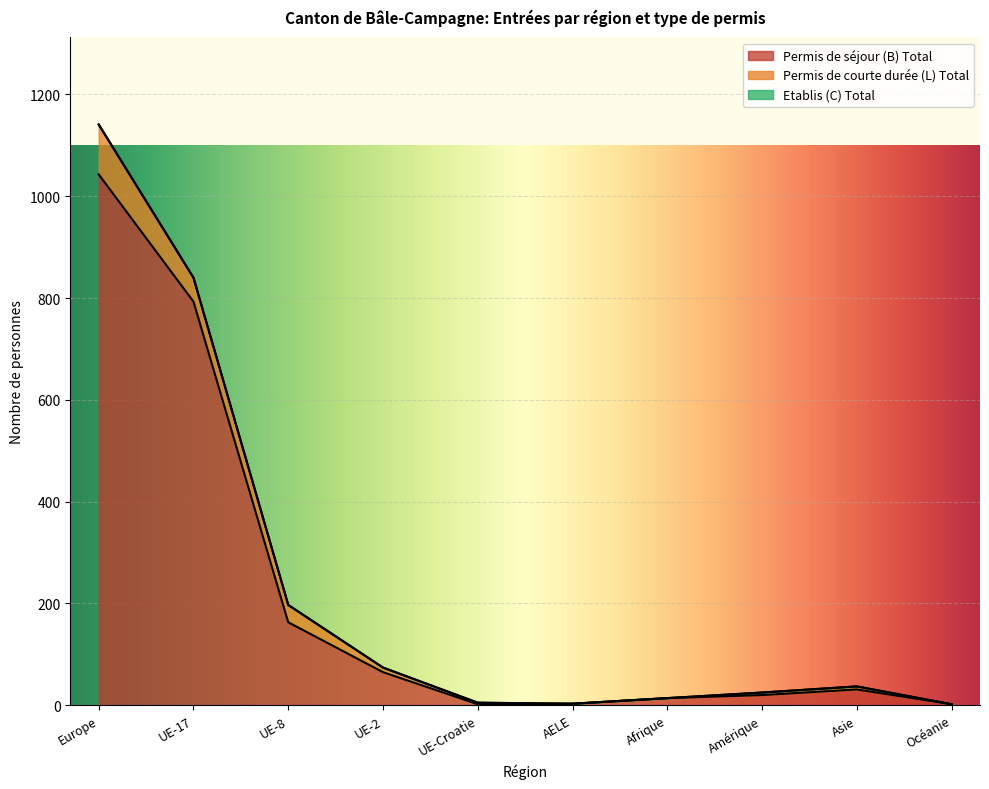

Is it true that Etablis (C) Total equals 0 at UE-2?

True